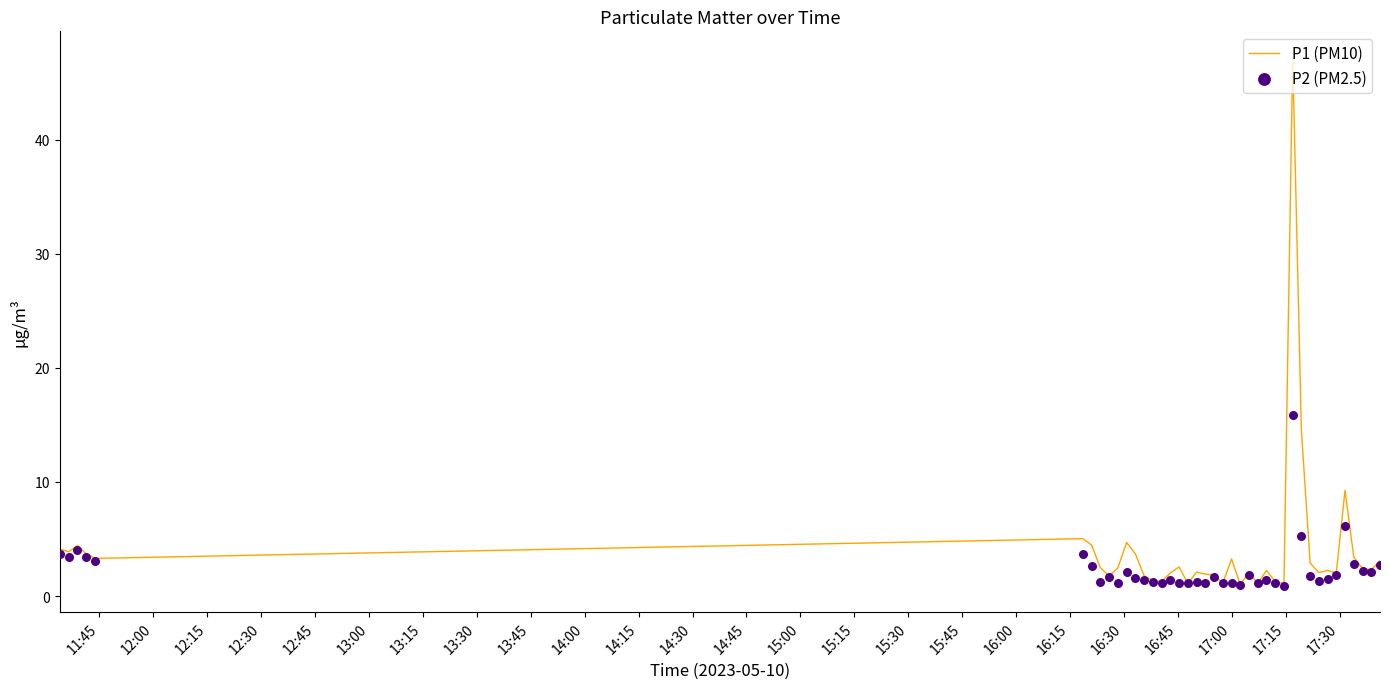

Which series has the largest total across all categories?

P1 (PM10)